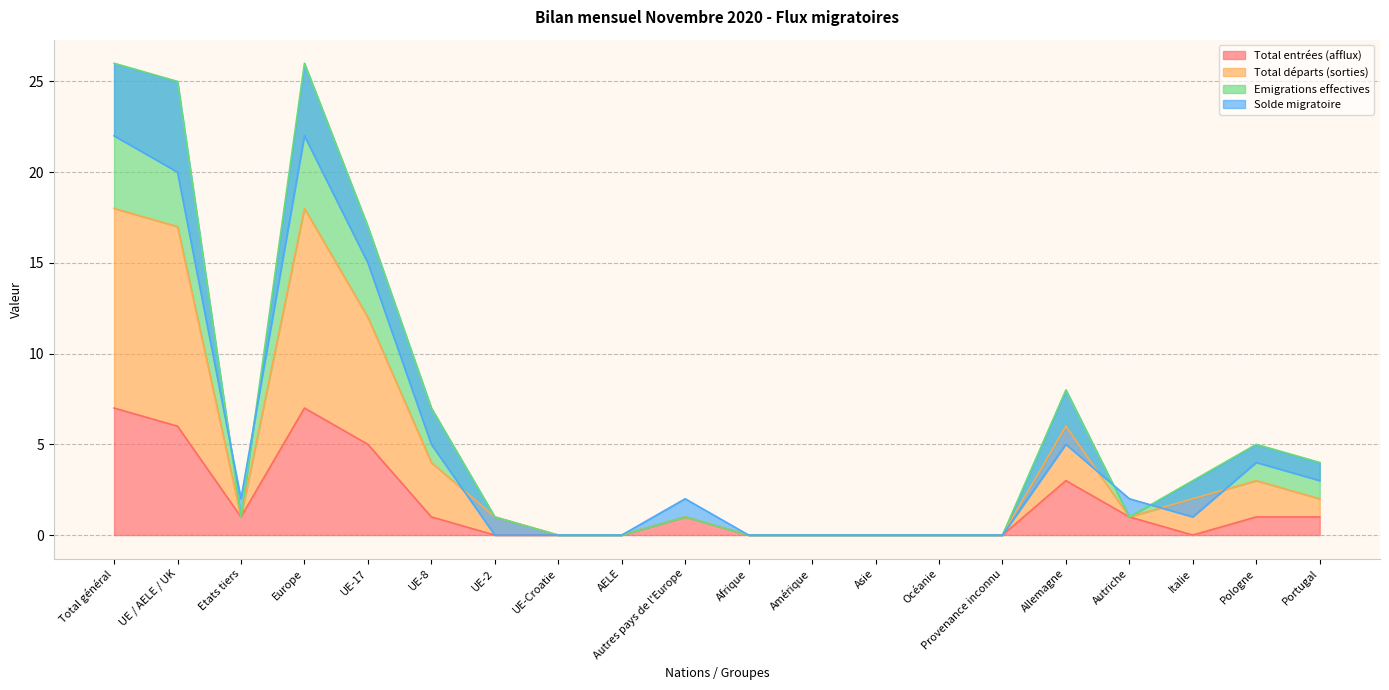

What is the maximum value for Total entrées (afflux)?

7